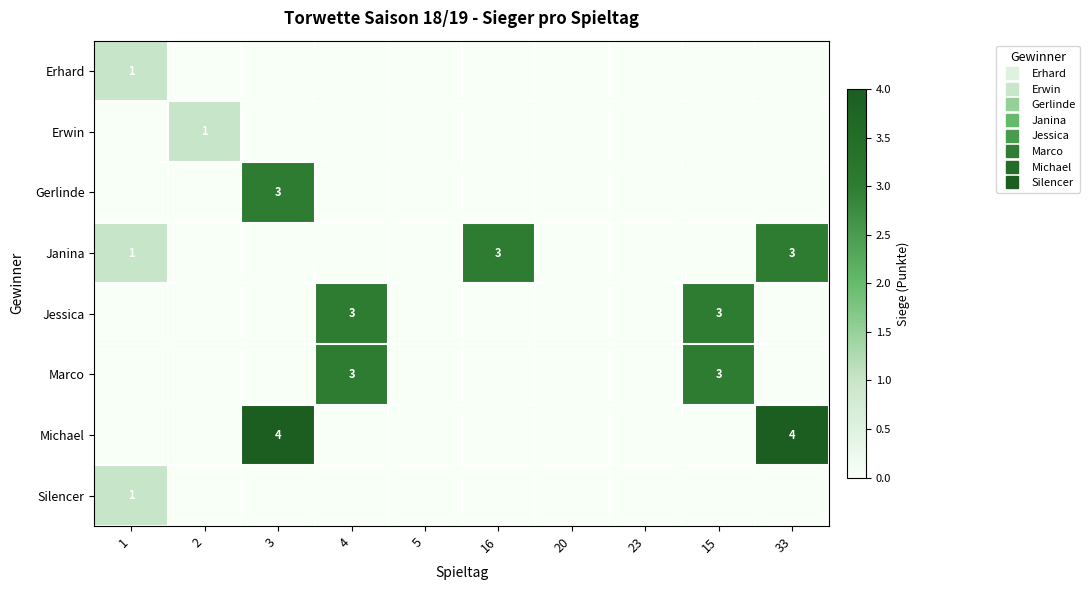

What is the difference between the highest and lowest values at 16?

3